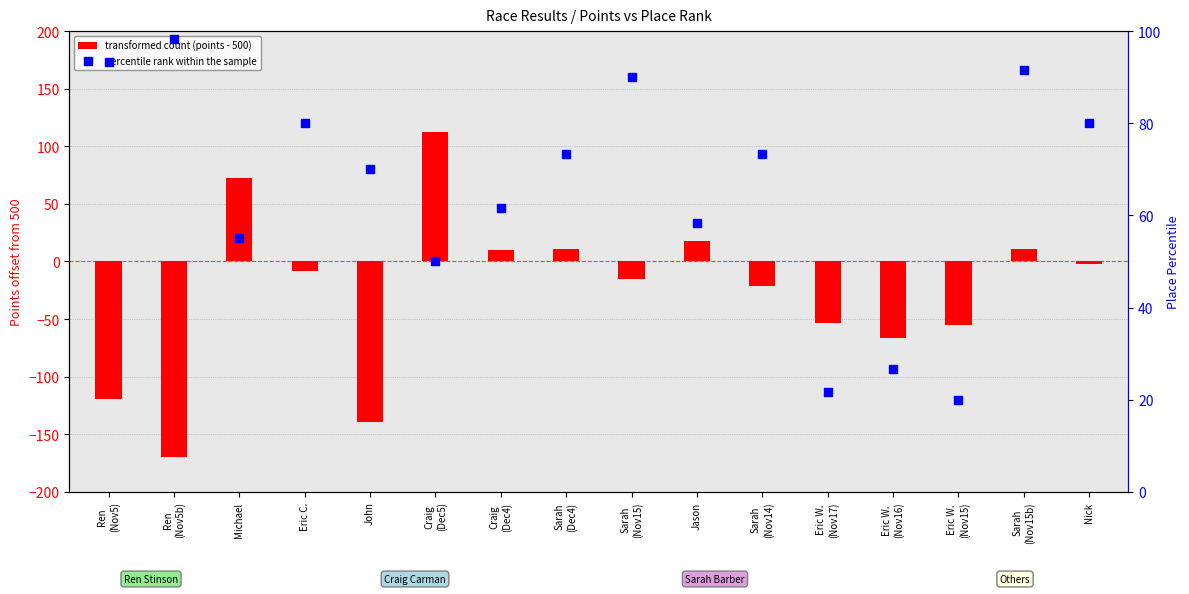

Is the value of percentile rank within the sample at Eric W.
(Nov15) greater than the value of transformed count (points - 500) at Nick?

Yes